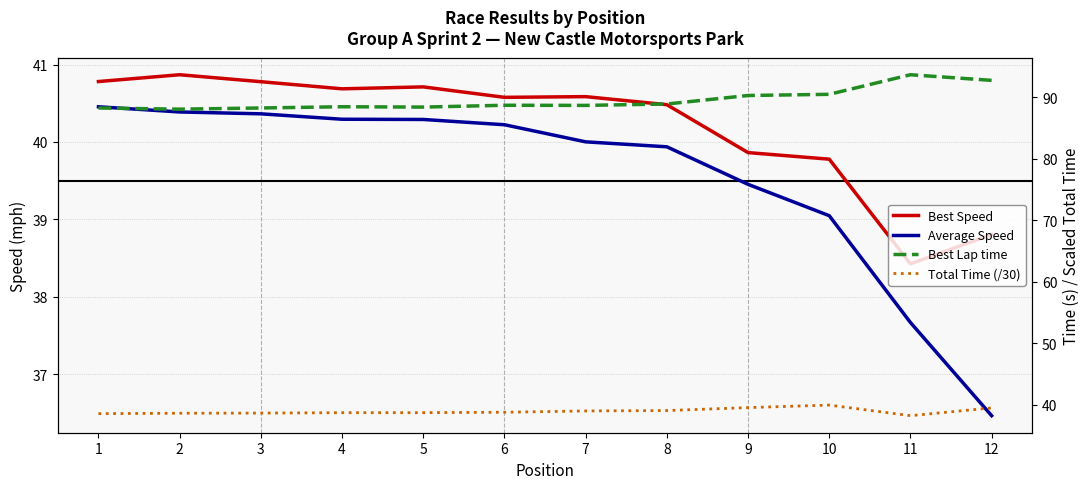

Which series has the largest range (max minus min)?

Best Lap time